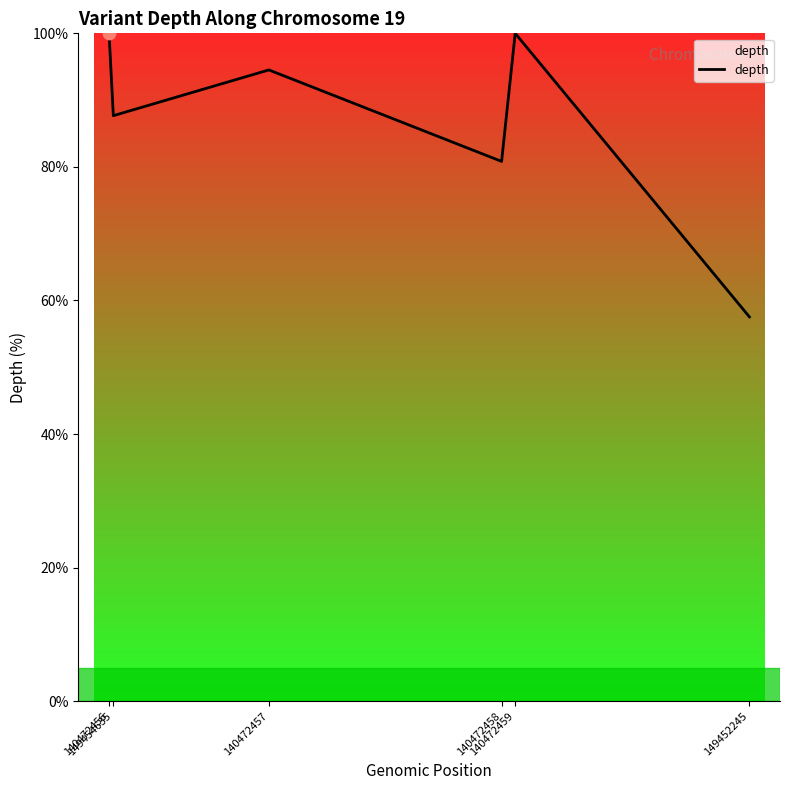

What is the change in value from 140472458 to 140472459?

+19.2